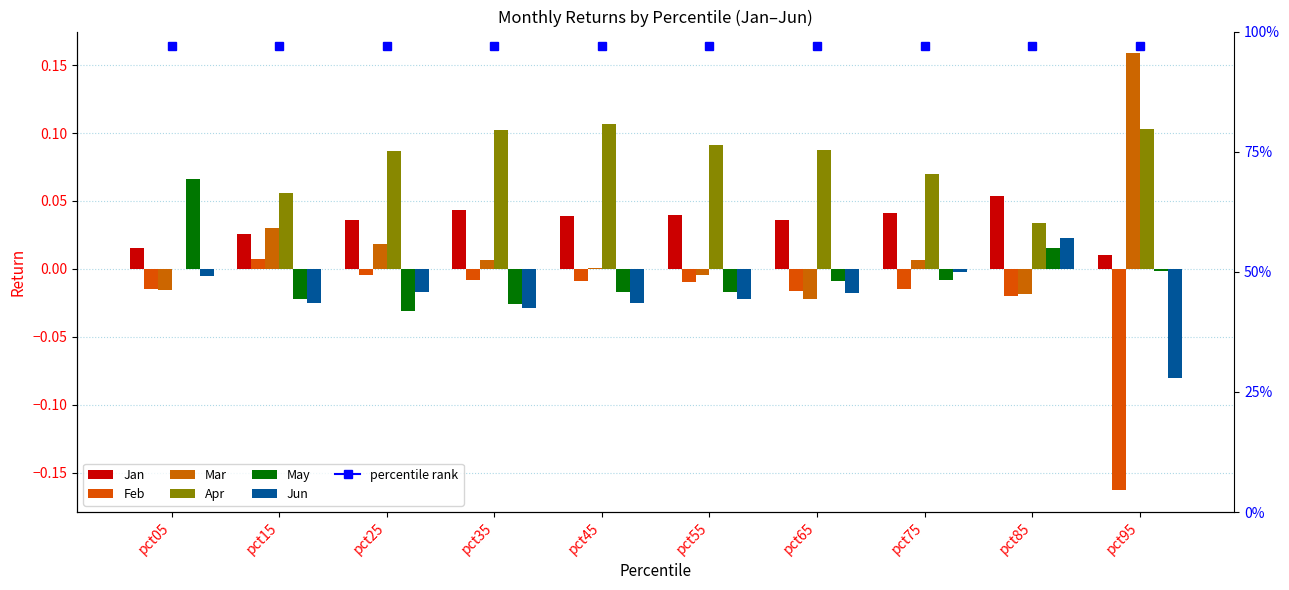

True or false: Feb has a value of -0.2 at pct95.

True